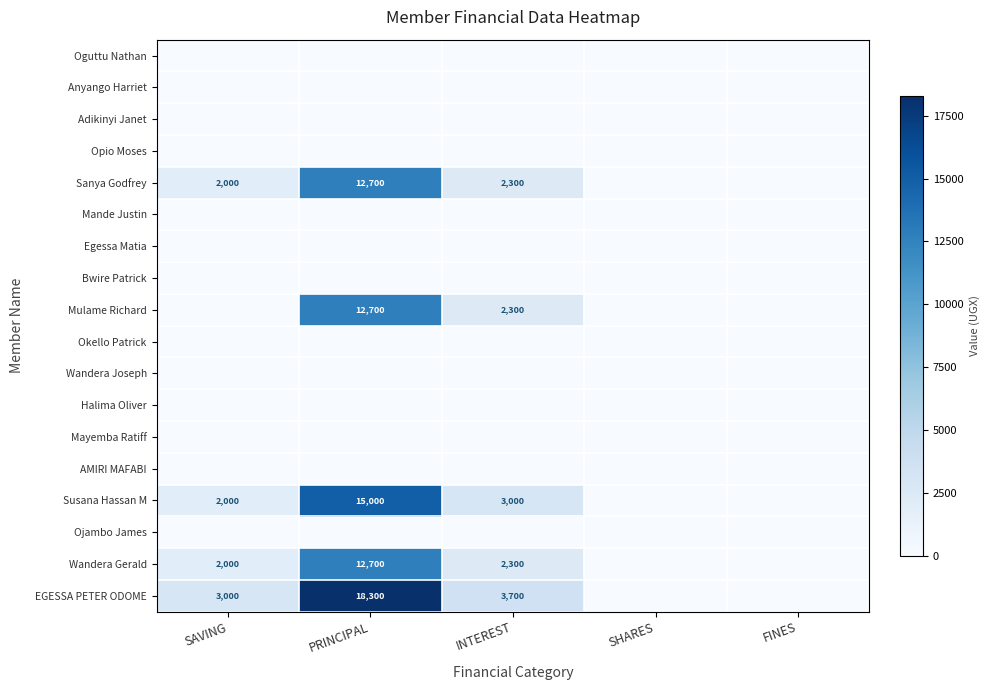

At which category is the sum across all series the highest?

PRINCIPAL